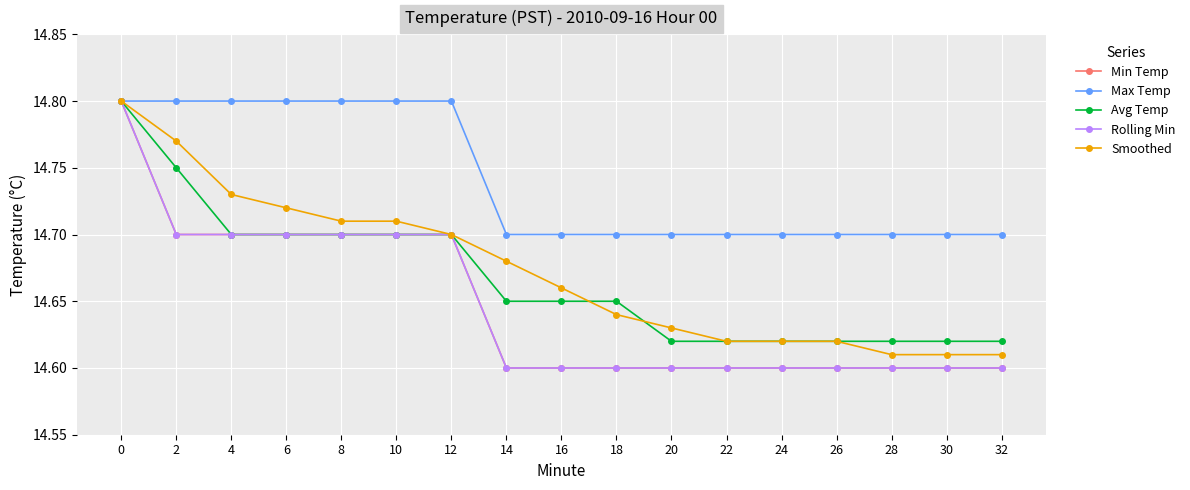

True or false: Min Temp has a value of 23.7 at 2.

False